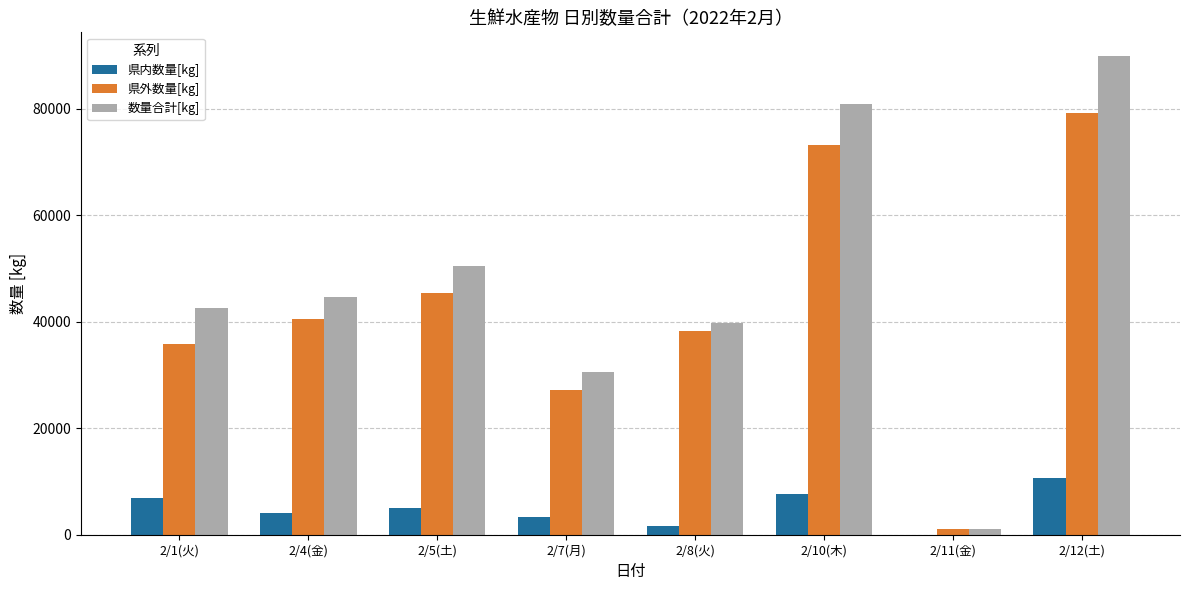

What is the sum of all 県内数量[kg] values?

39139